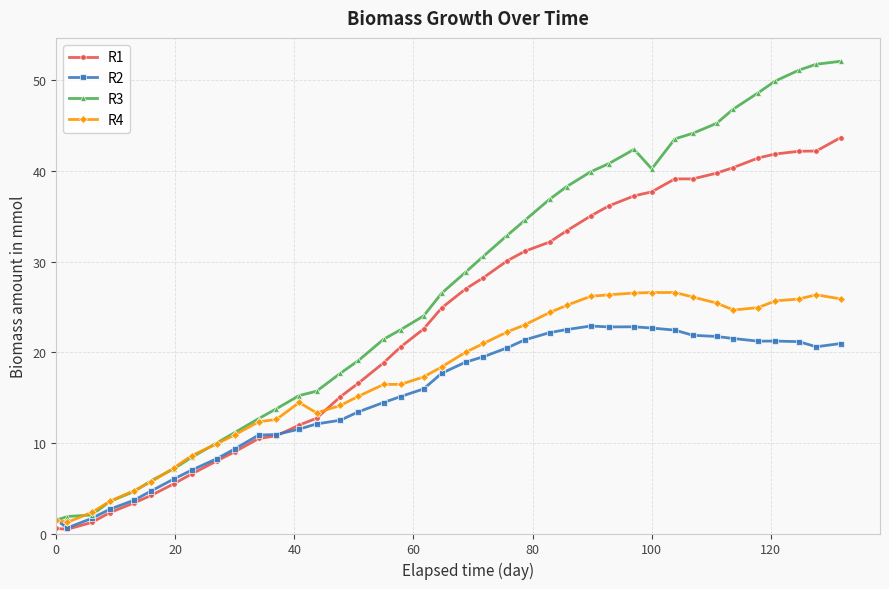

List the series in order of their peak value, highest first.

R3, R1, R4, R2